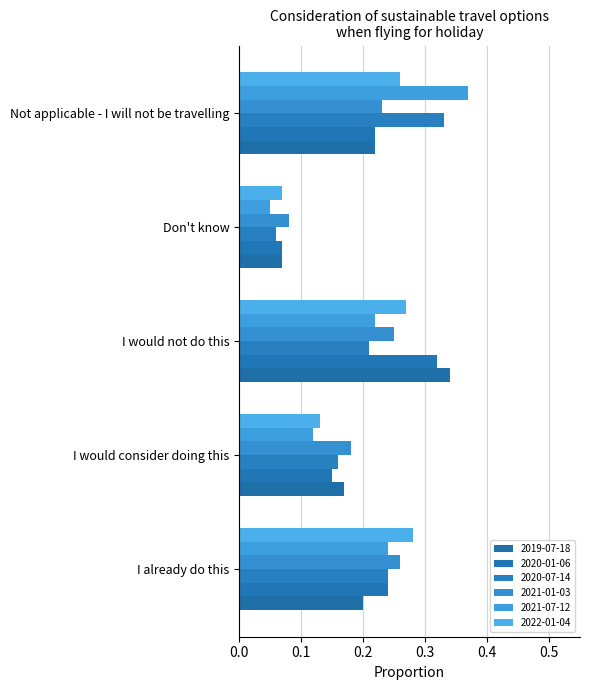

Which series changed the most between I would consider doing this and Not applicable - I will not be travelling?

2021-07-12